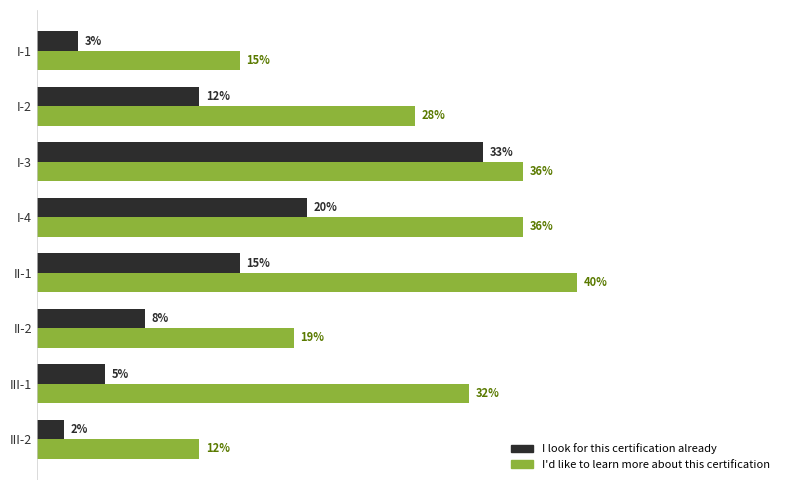

Where is I look for this certification already nearest to the value 17?

II-1